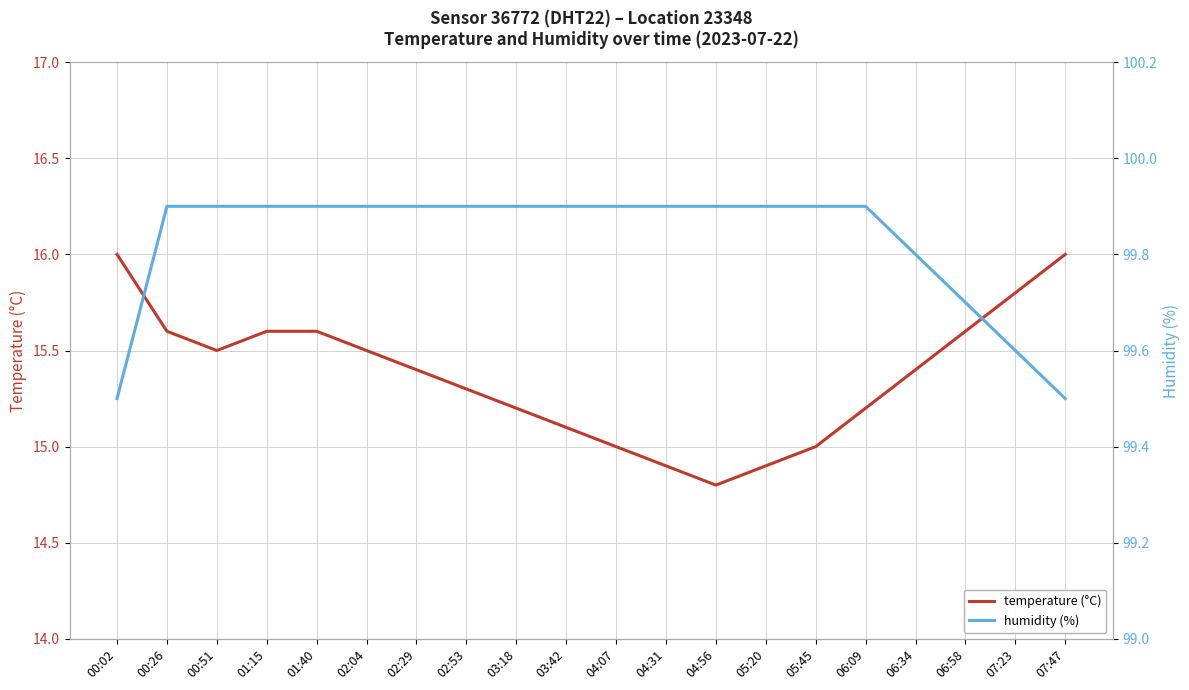

What is the minimum value shown in the chart?

14.8